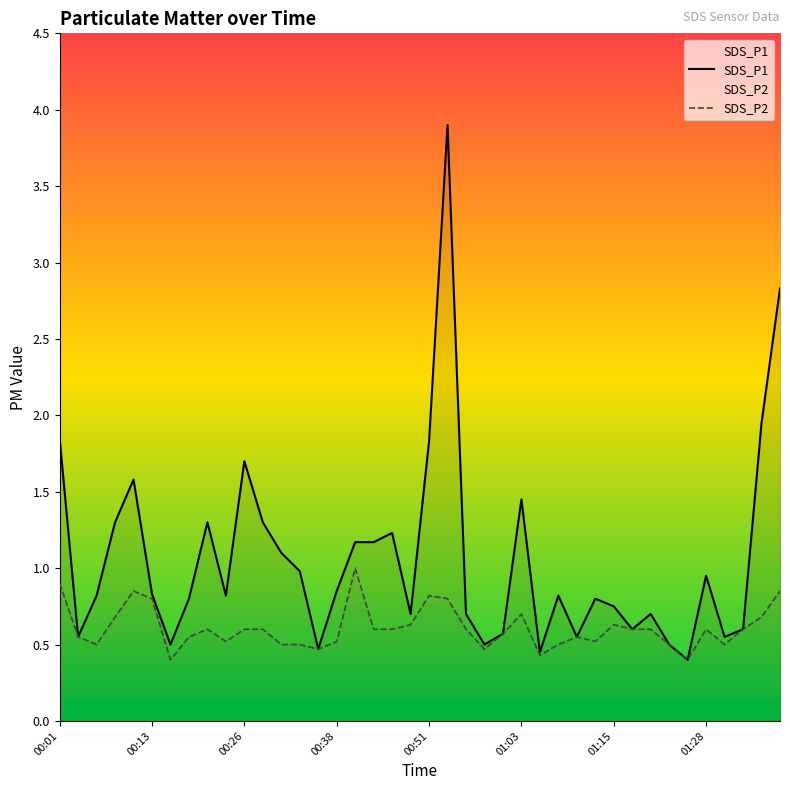

Is it true that SDS_P2 equals 0.5 at 00:38?

True